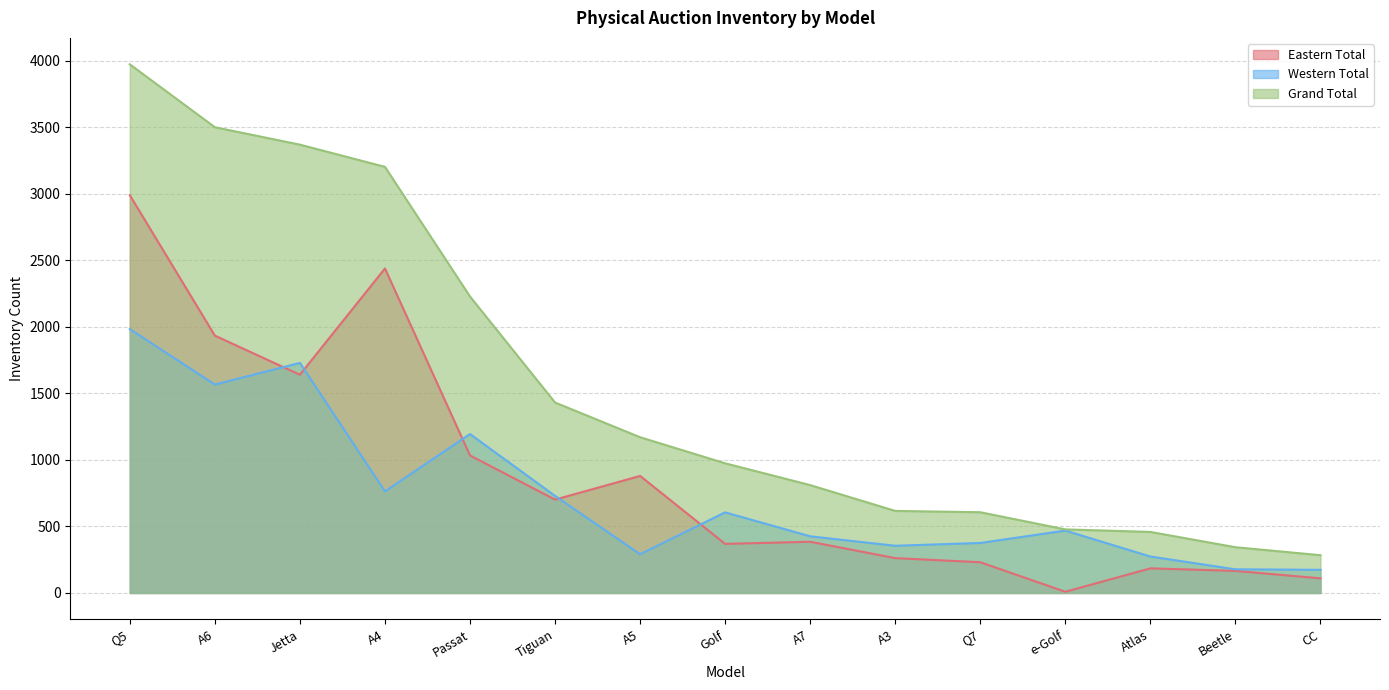

Rank the series at A6 from highest to lowest value.

Grand Total, Eastern Total, Western Total